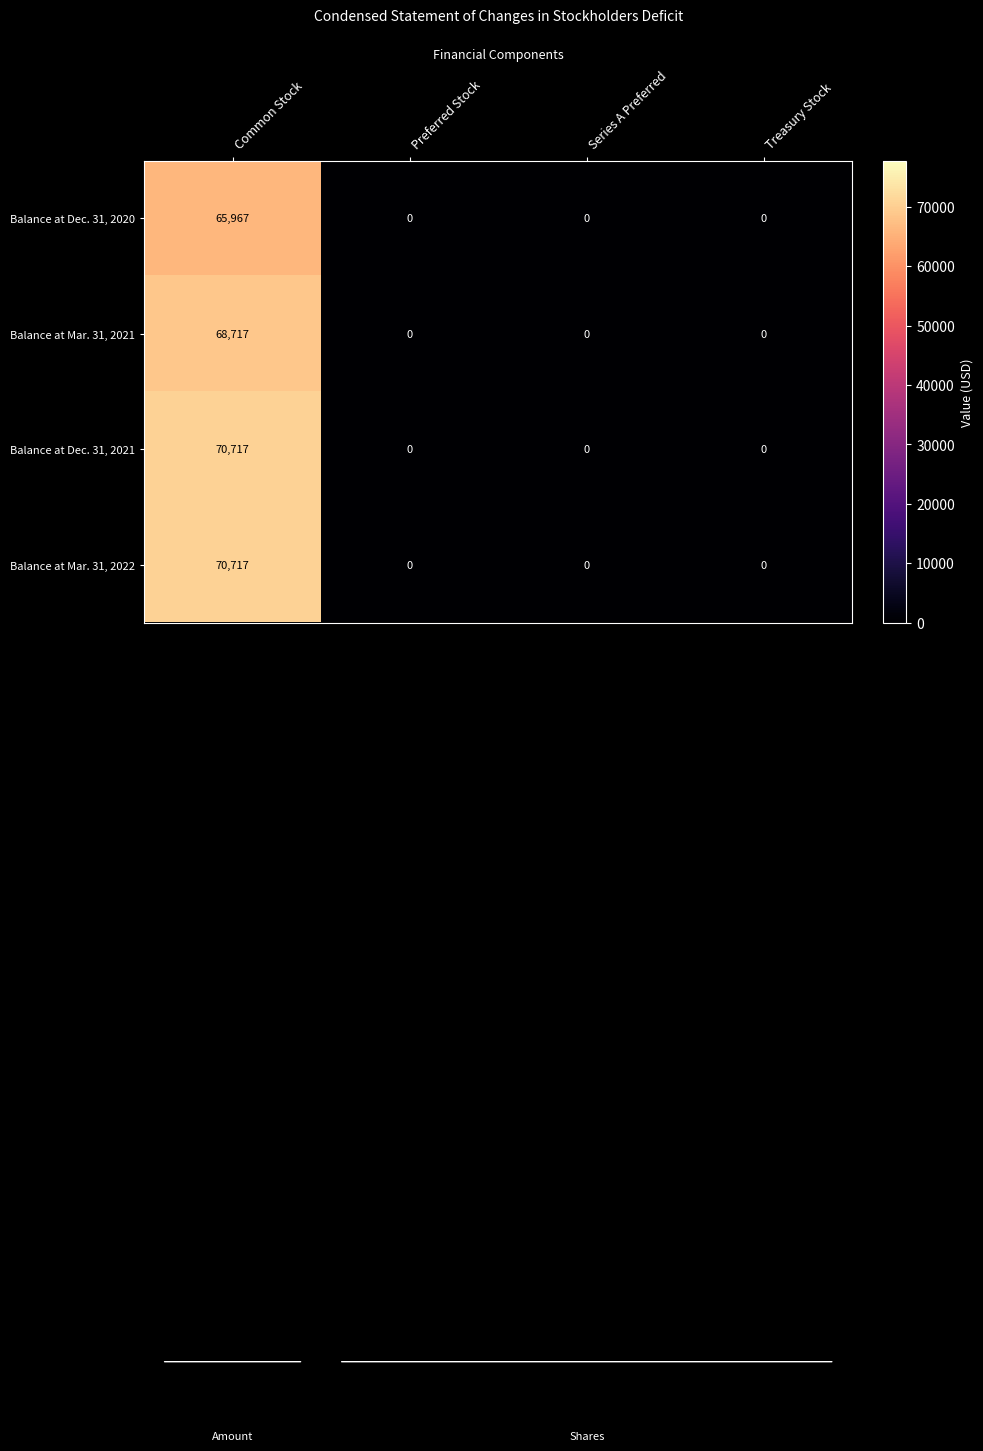

What is the average value of the Balance at Dec. 31, 2021 series?

17679